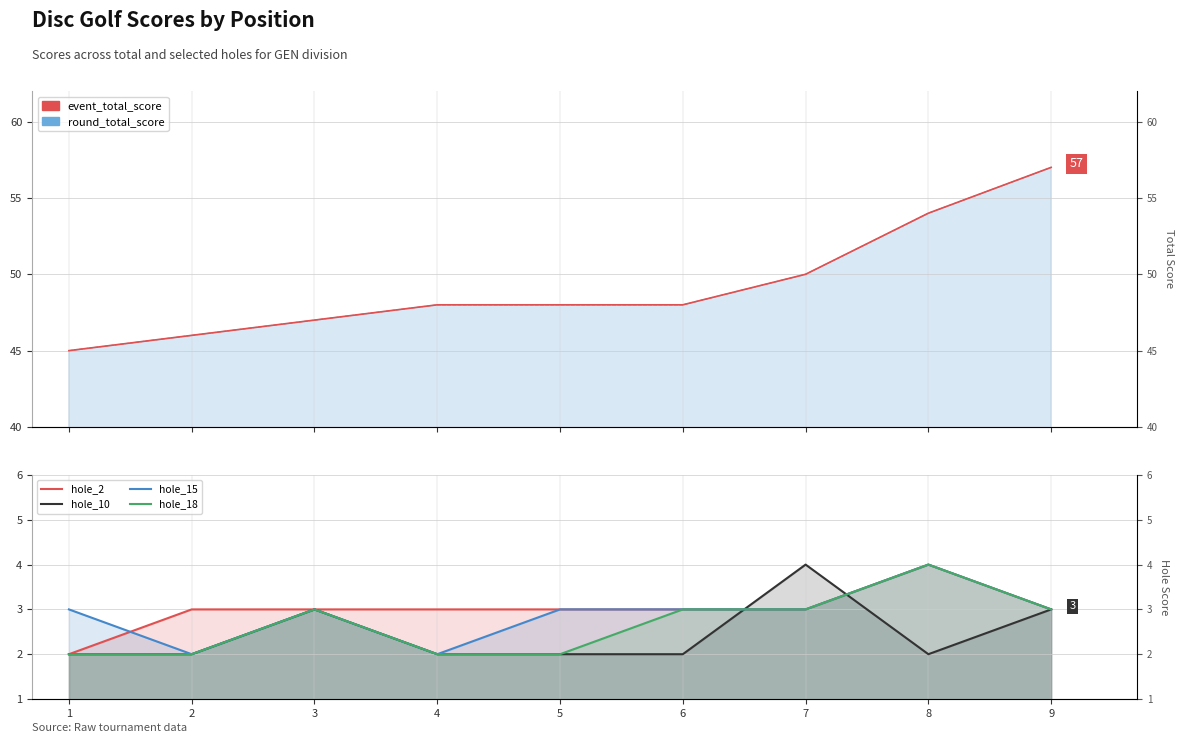

At which category does the chart reach its minimum across all series?

1